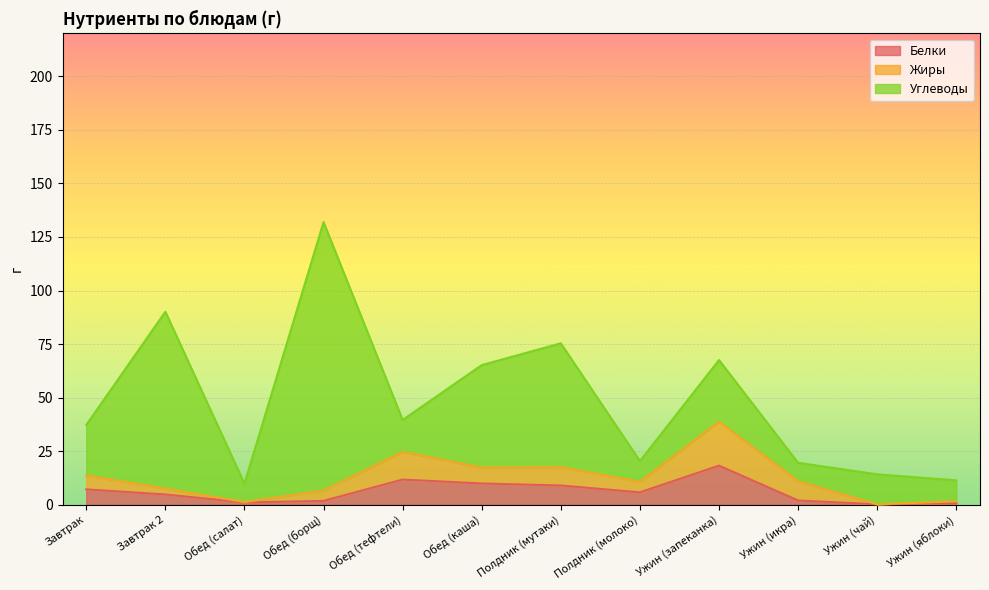

What is the difference between the maximum and minimum values in the Белки series?

18.1